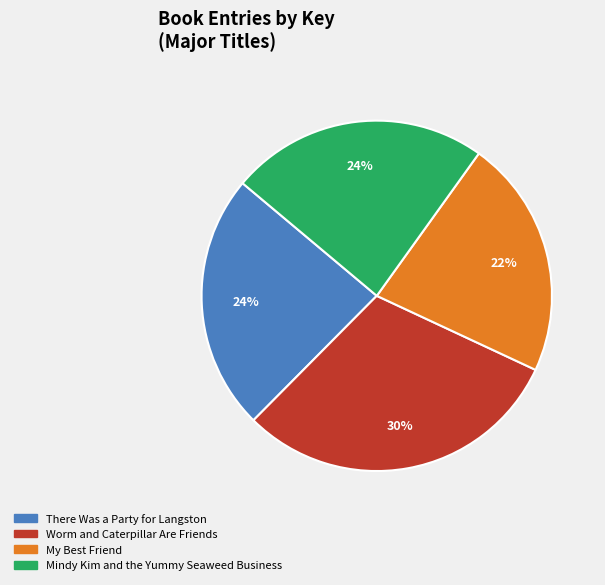

What is the largest slice in the pie chart?

Worm and Caterpillar Are Friends